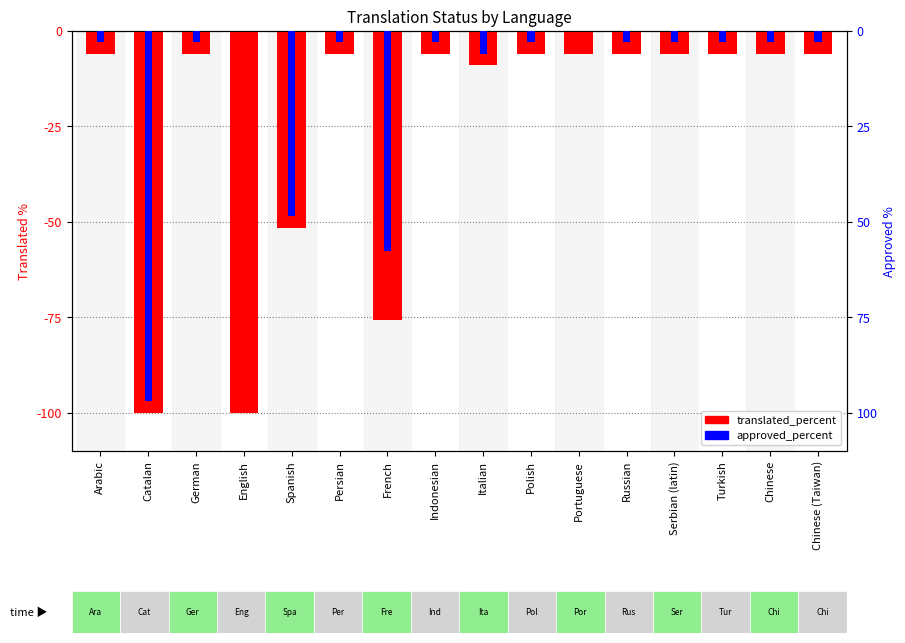

Rank the series by their average value, from highest to lowest.

approved_percent, translated_percent